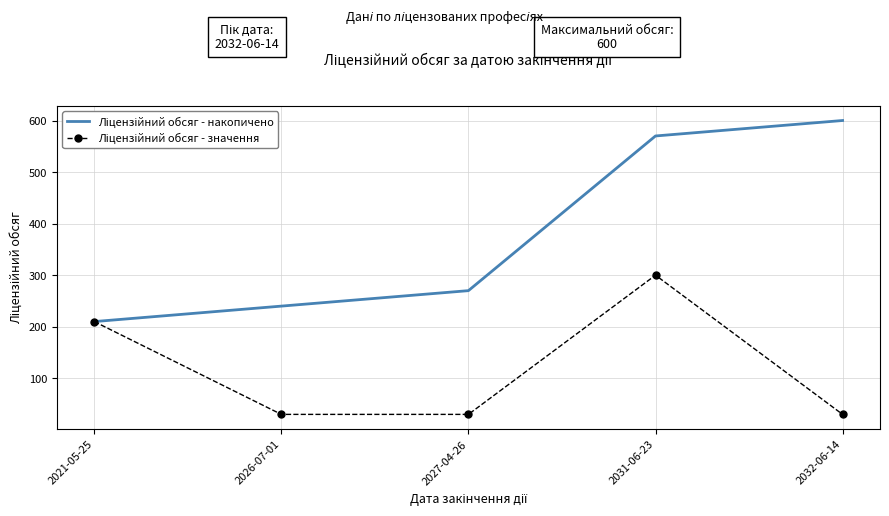

What is the difference between the highest and lowest values at 2026-07-01?

210